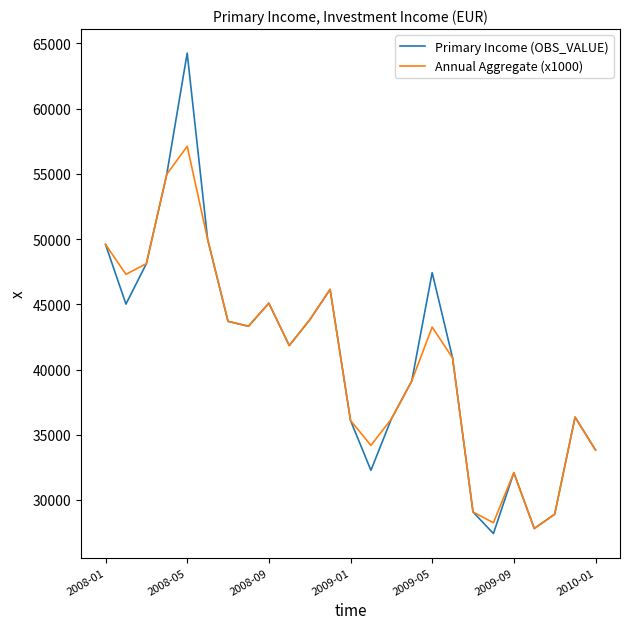

In Primary Income (OBS_VALUE), how many points are lower than both neighbors (excluding endpoints)?

6